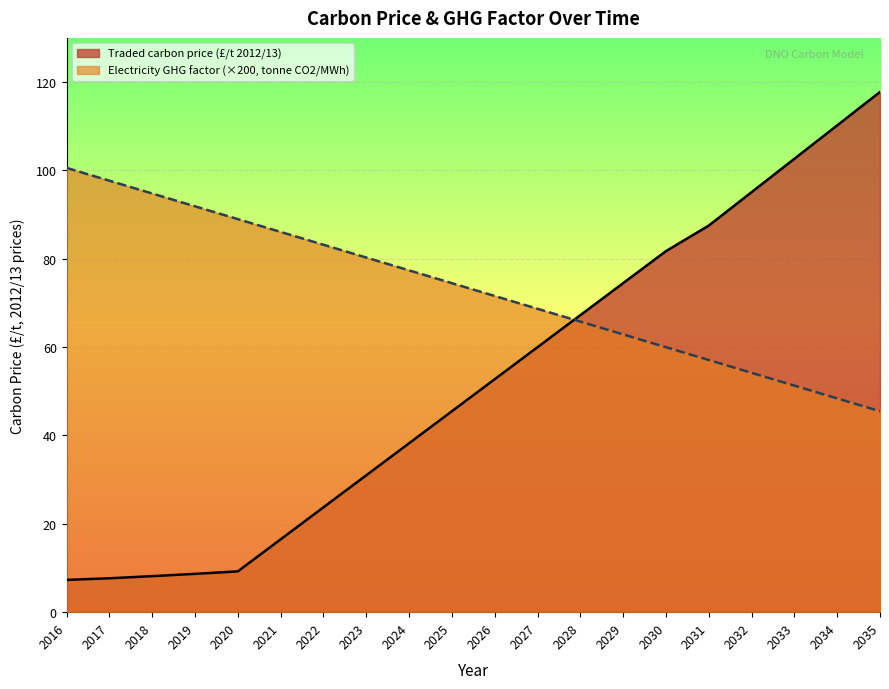

How many lines are shown in the chart?

2